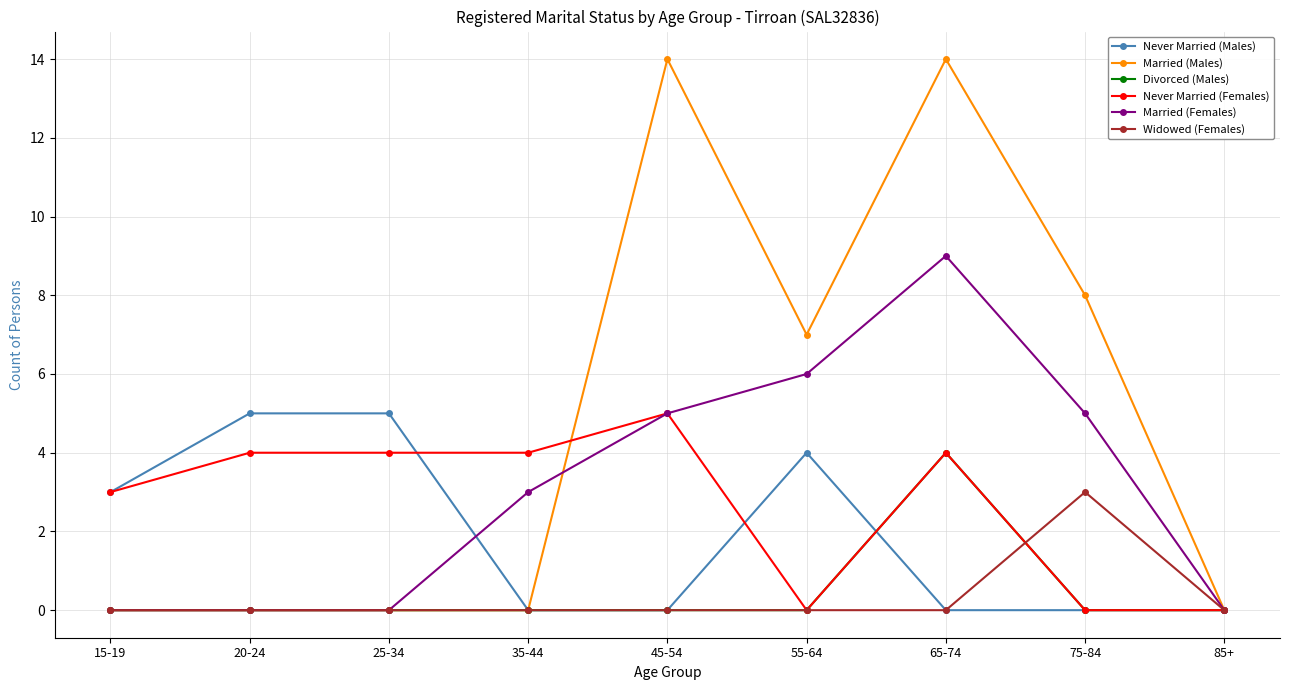

What is the label of the 1st point from the left?

15-19